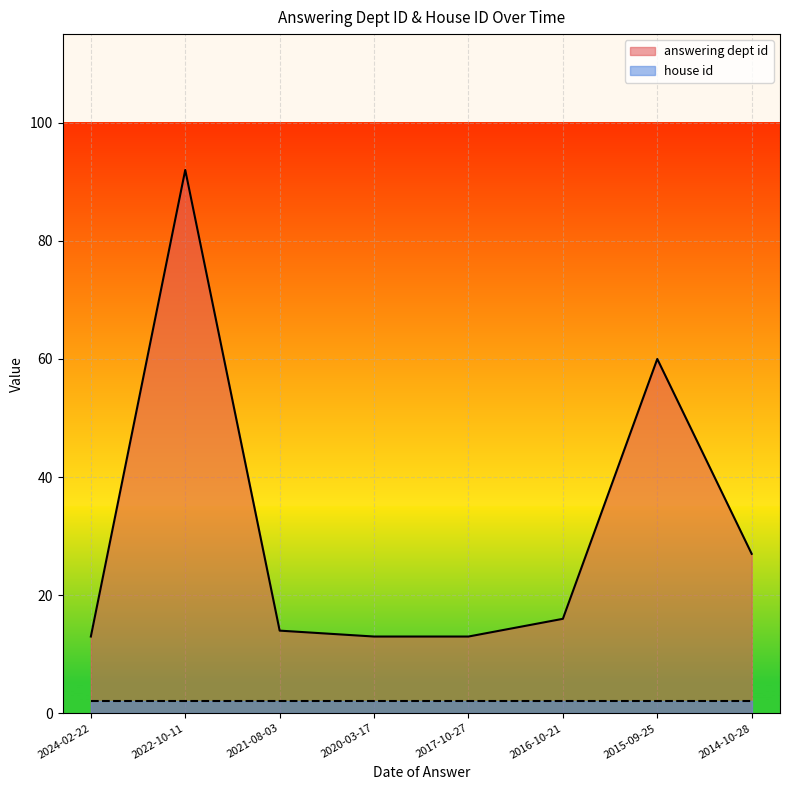

What is the change in value from 2020-03-17 to 2015-09-25?

+47